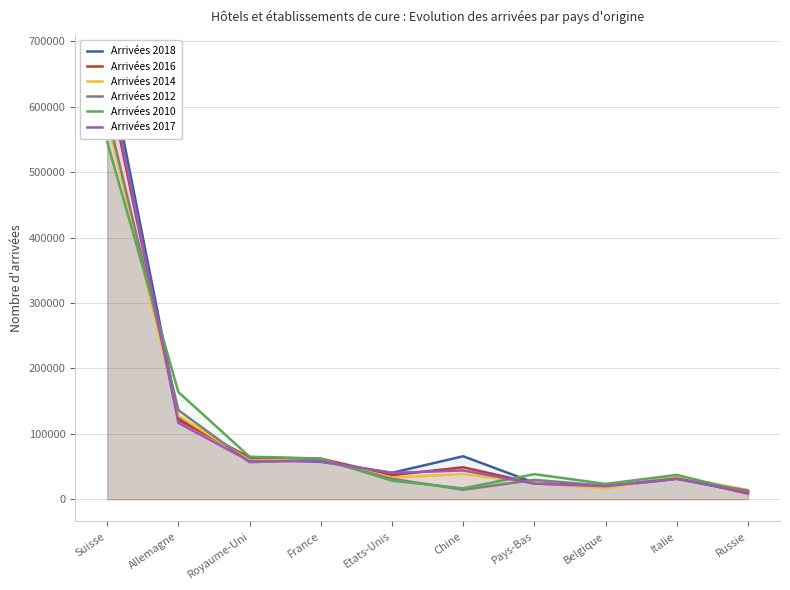

Does the chart have visible grid lines?

Yes